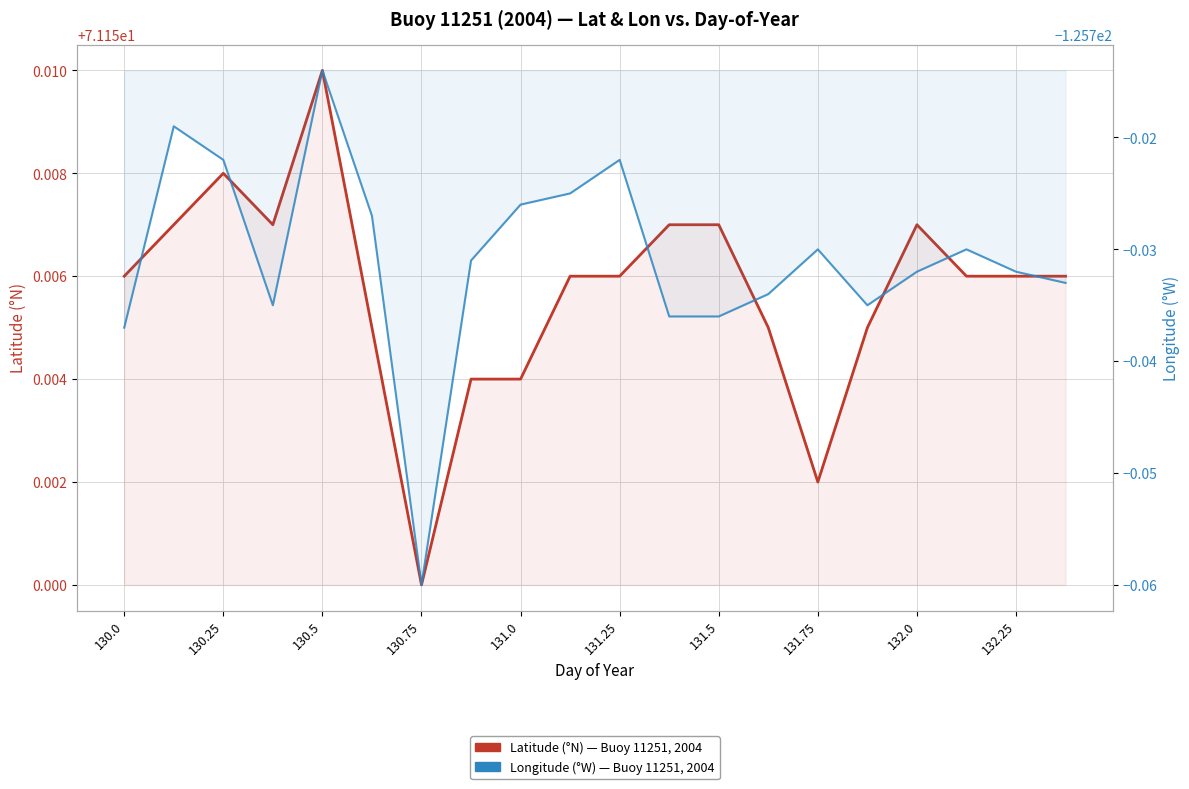

Is the value of Longitude (°W) at 130.25 greater than the value of Latitude (°N) at 131.75?

No